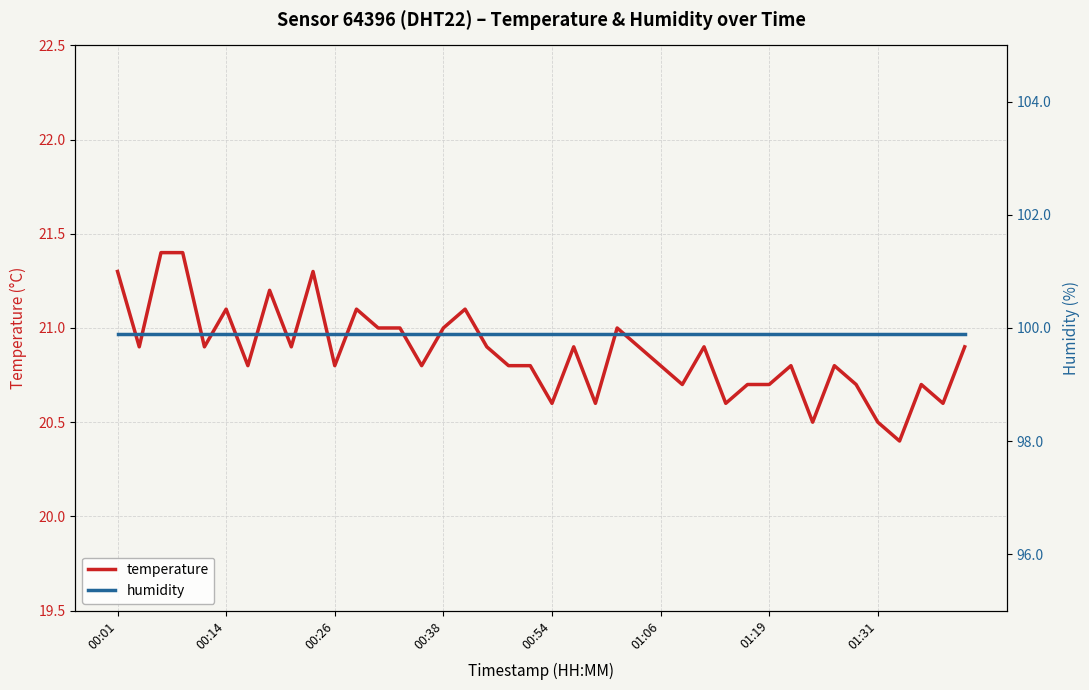

How many lines are shown in the chart?

2